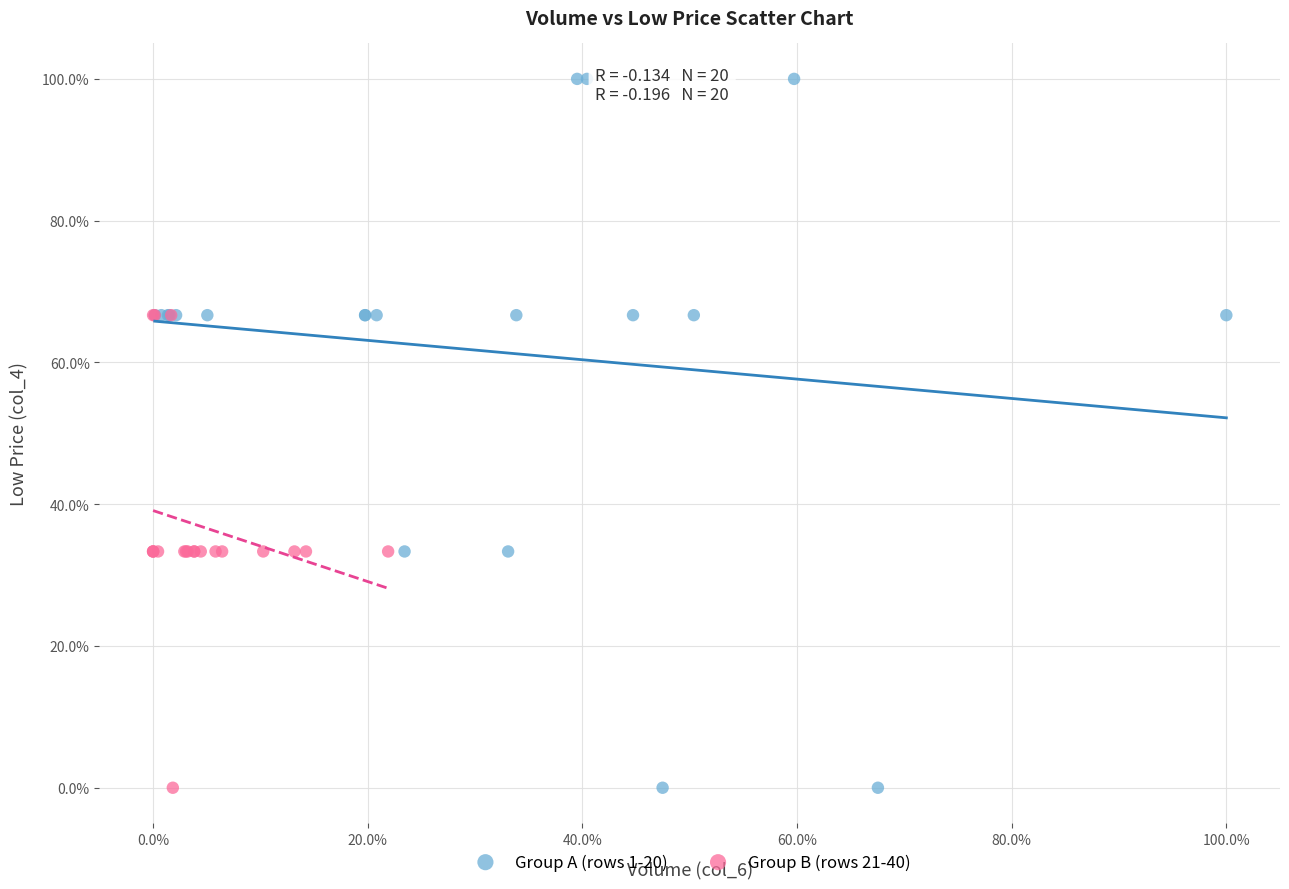

Which series has the largest Y range (max minus min)?

Group A (rows 1-20)